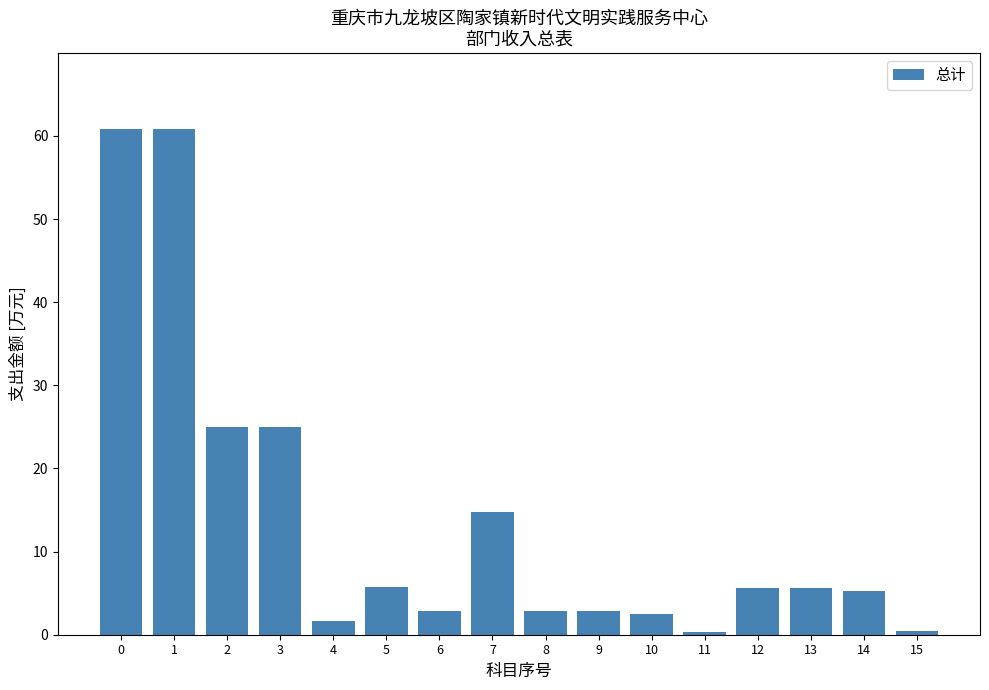

What is the ratio of the value at 8 to the value at 4?

1.8